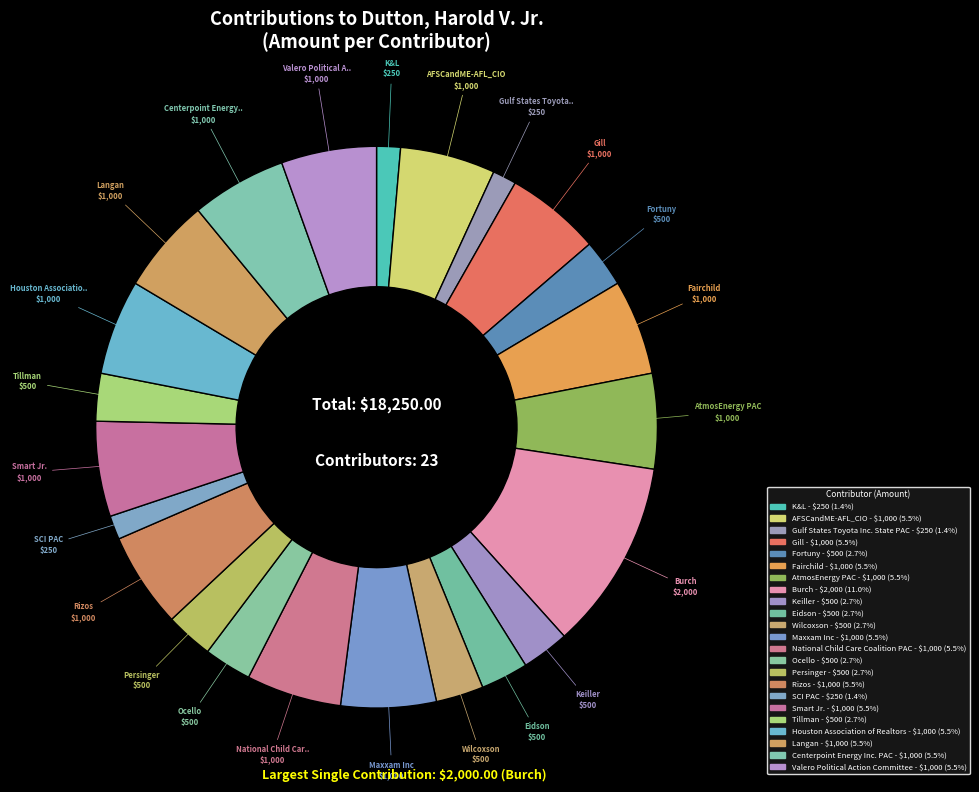

How many slices are in this pie chart?

23